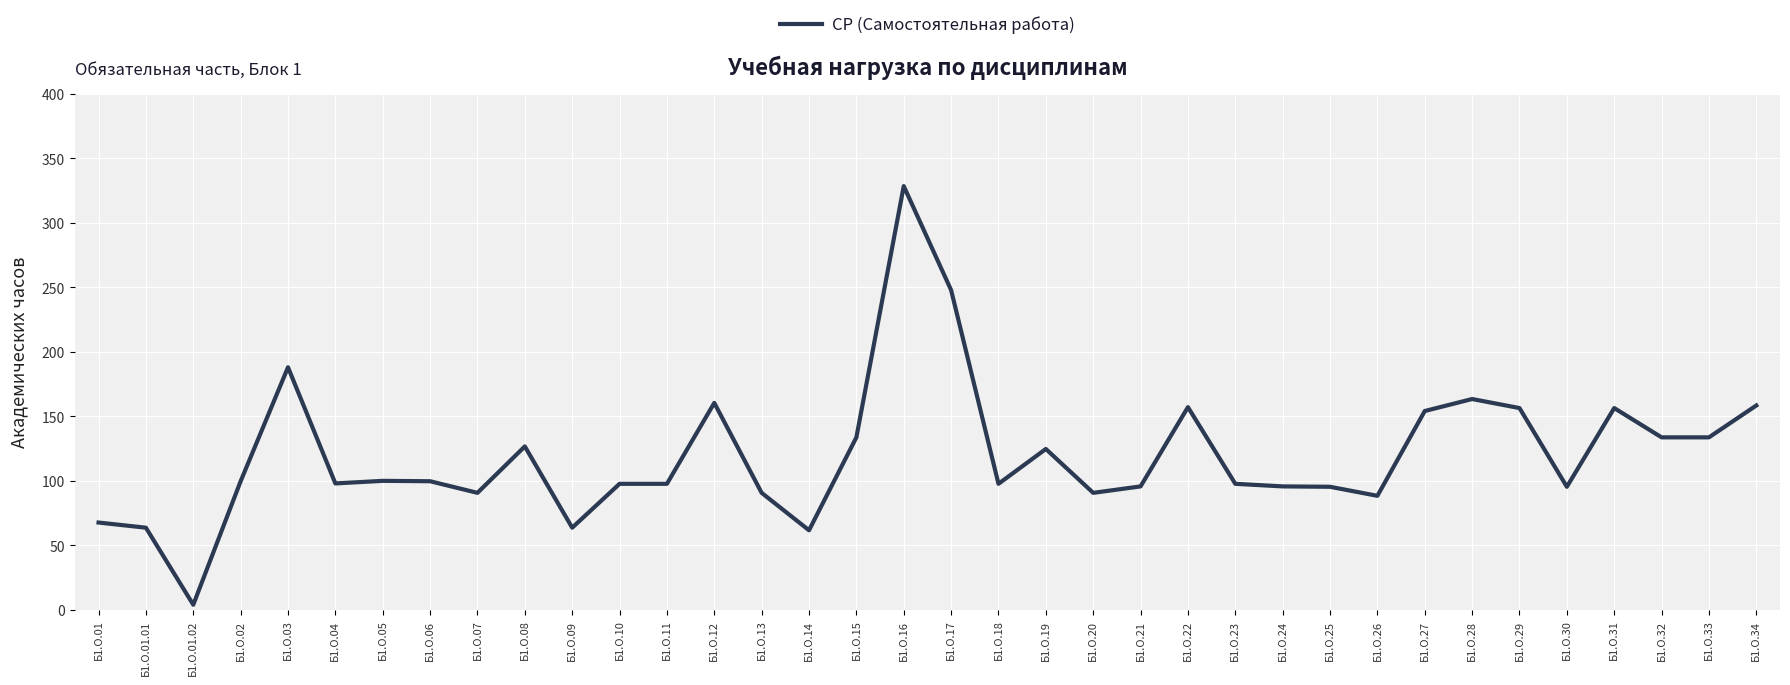

Which label corresponds to the largest value in the chart?

Б1.О.16